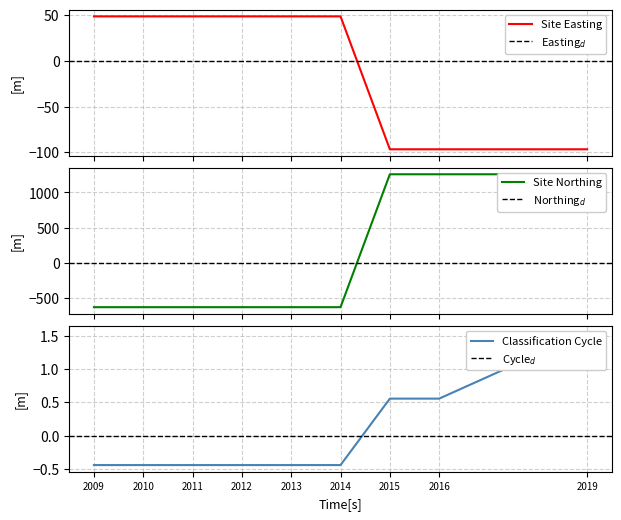

At which label is Water Body Classification Cycle closest to 0?

2009